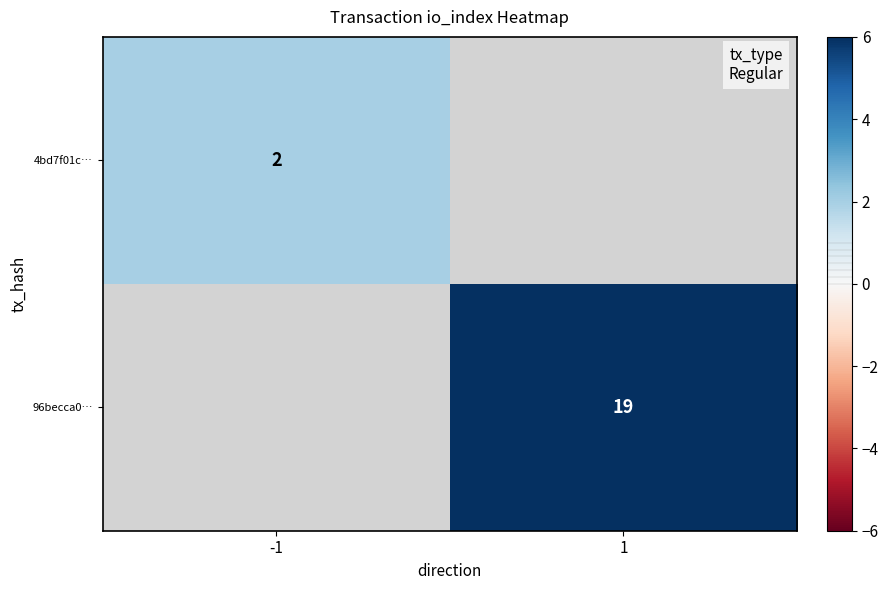

Which category has the highest value across all series?

1